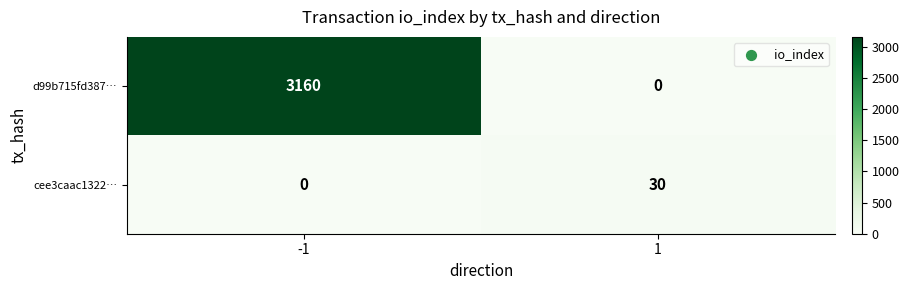

The cee3caac1322… series shows 10 at 1. True or false?

False